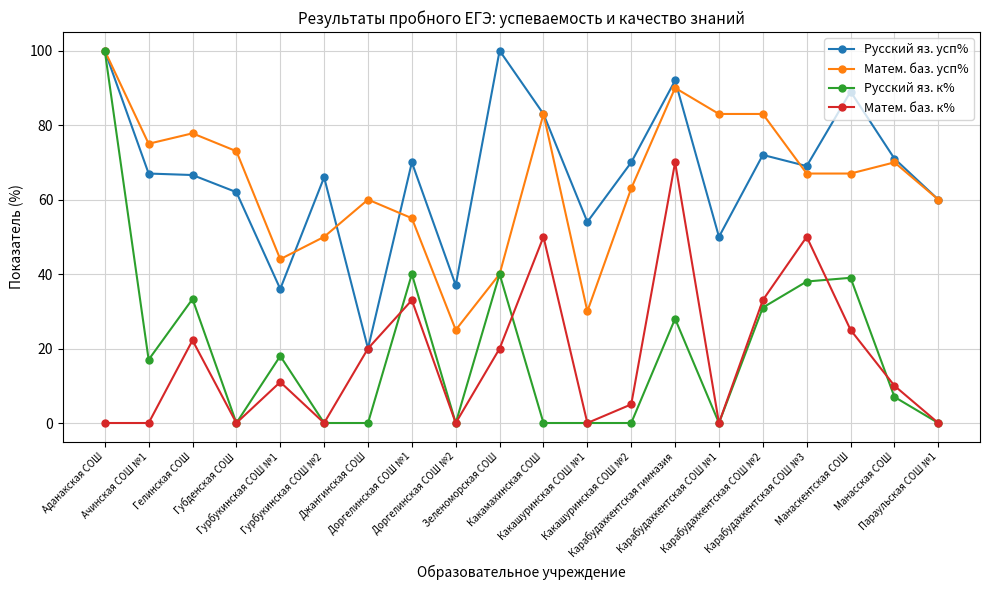

Count the number of categories in the chart.

20